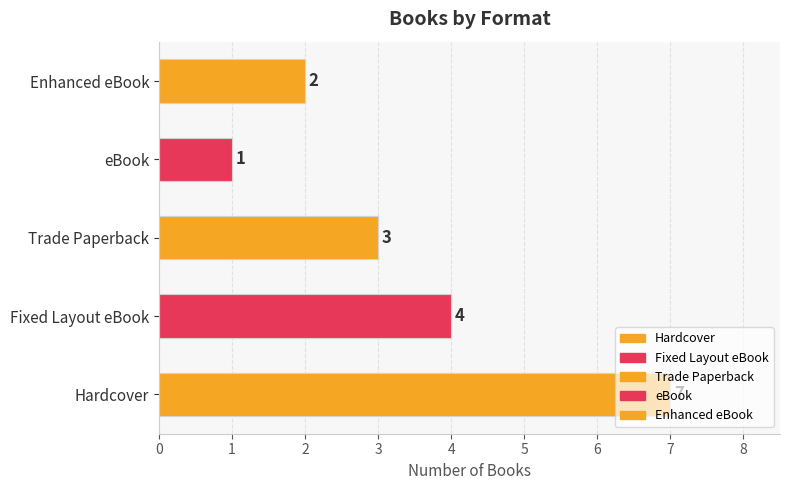

Reading left to right, what are all the values shown in this chart?

Hardcover: 7	7
Fixed Layout eBook: 4	4
Trade Paperback: 3	3
eBook: 1	1
Enhanced eBook: 2	2